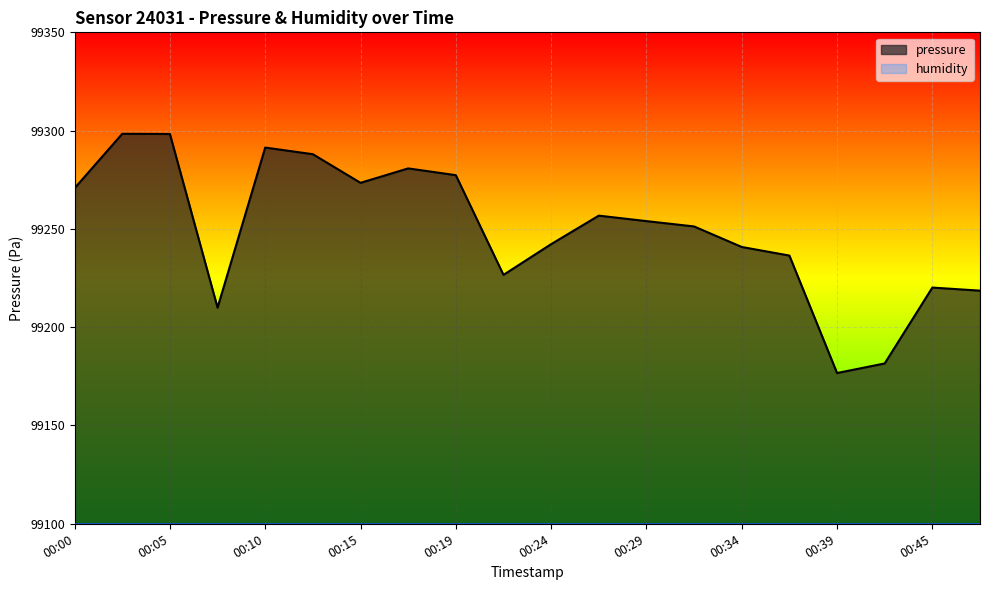

Rank the categories by value from highest to lowest.

00:02, 00:05, 00:10, 00:12, 00:17, 00:19, 00:15, 00:00, 00:27, 00:29, 00:32, 00:24, 00:34, 00:37, 00:22, 00:45, 00:48, 00:07, 00:42, 00:39